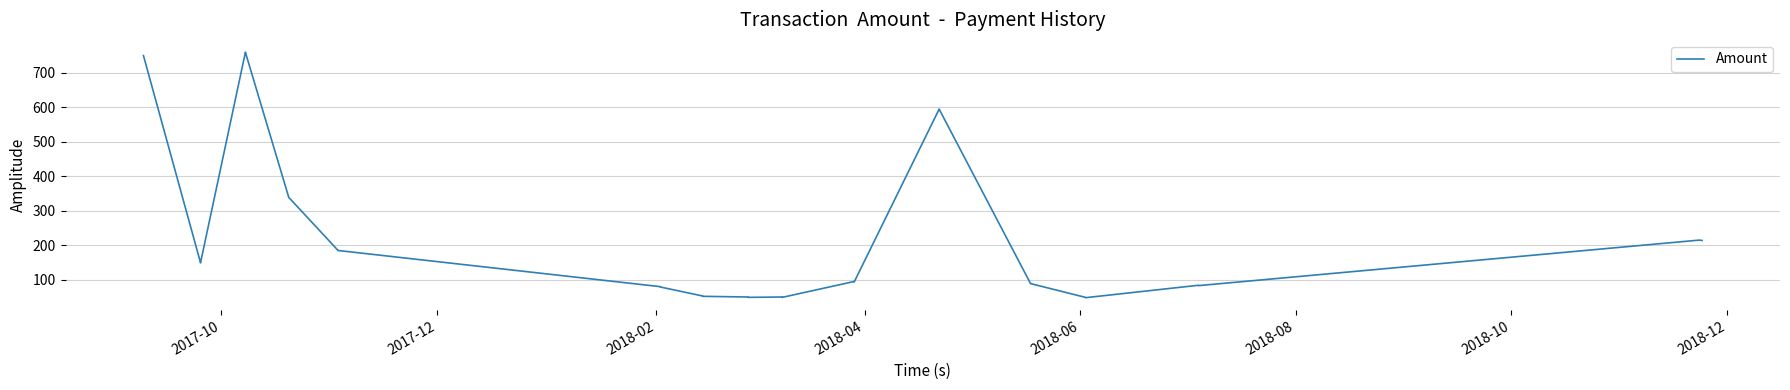

What is the difference between the maximum and minimum values?

712